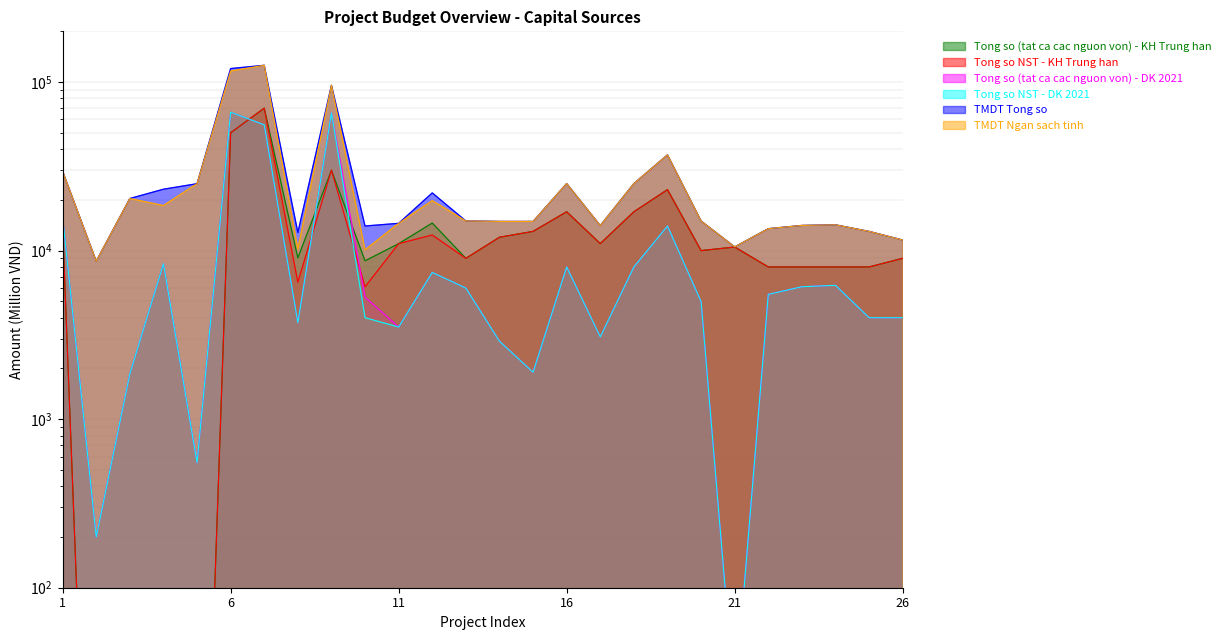

At how many categories does at least one series exceed 50026?

3